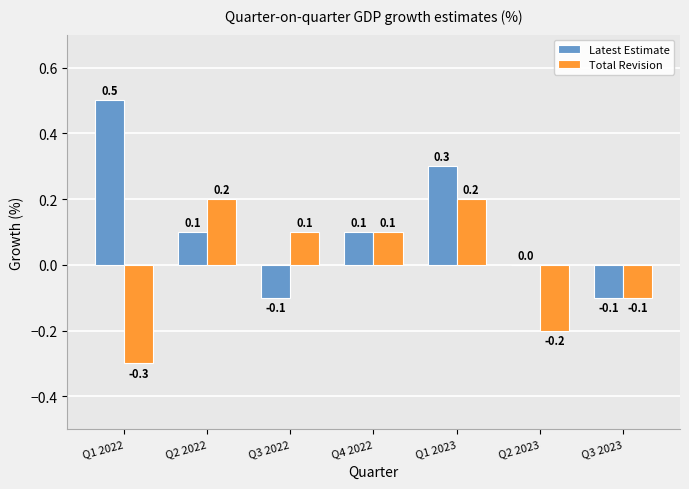

At which label does Total Revision first exceed 0?

Q2 2022